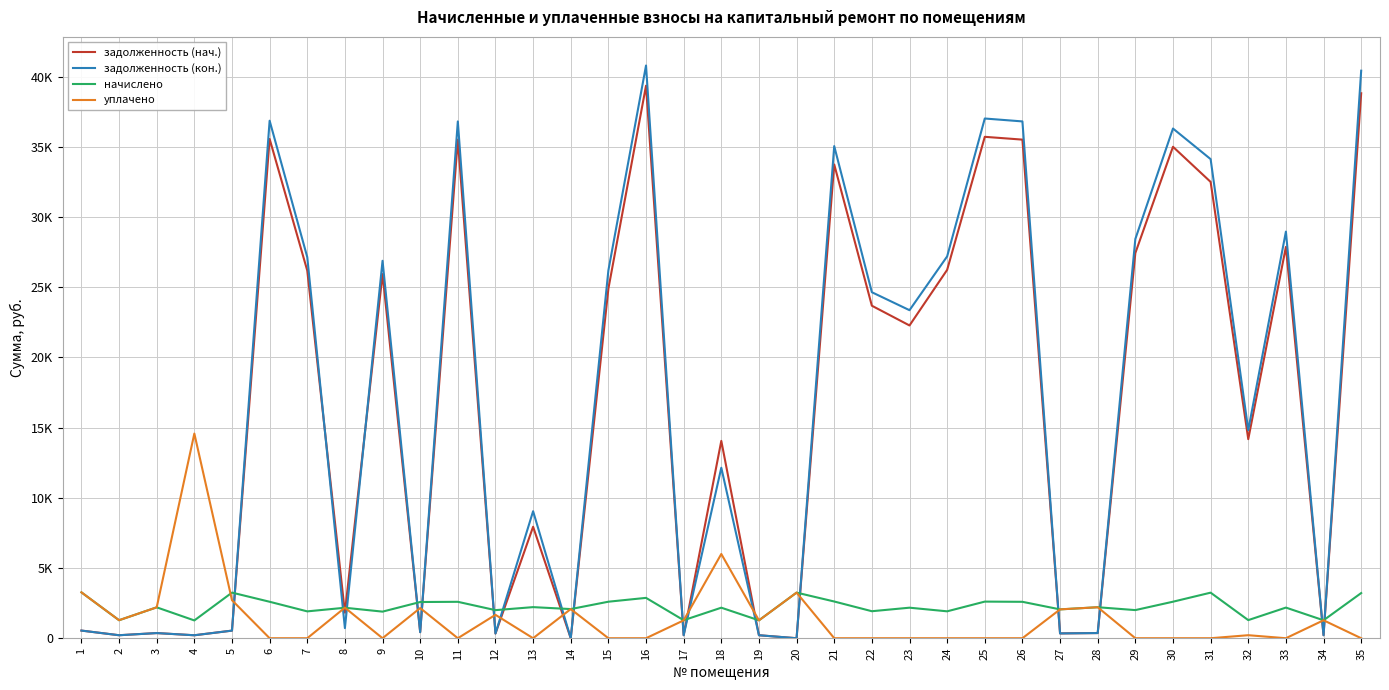

What is the value of the начислено point at the 10th from the left?

2578.6